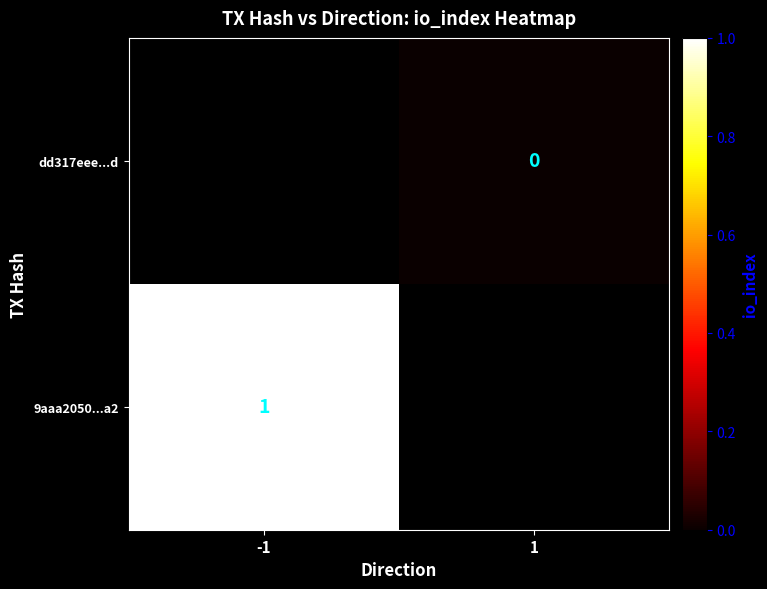

The 9aaa2050...a2 series shows 0 at -1. True or false?

False